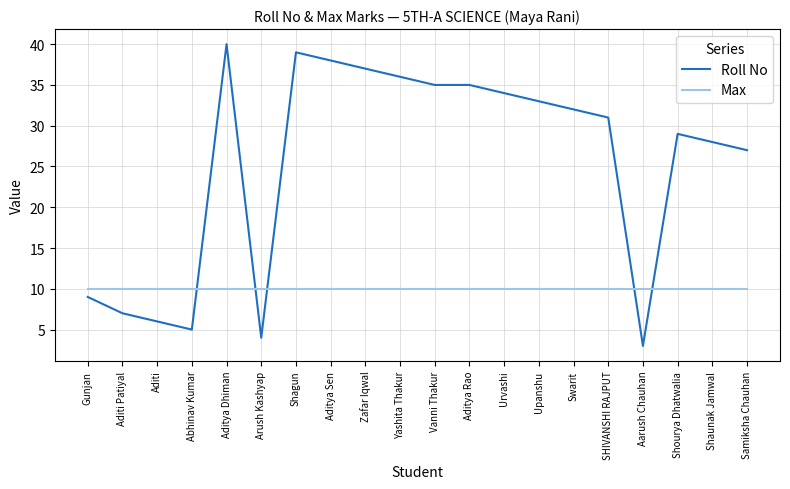

Read the Max value at Abhinav Kumar.

10